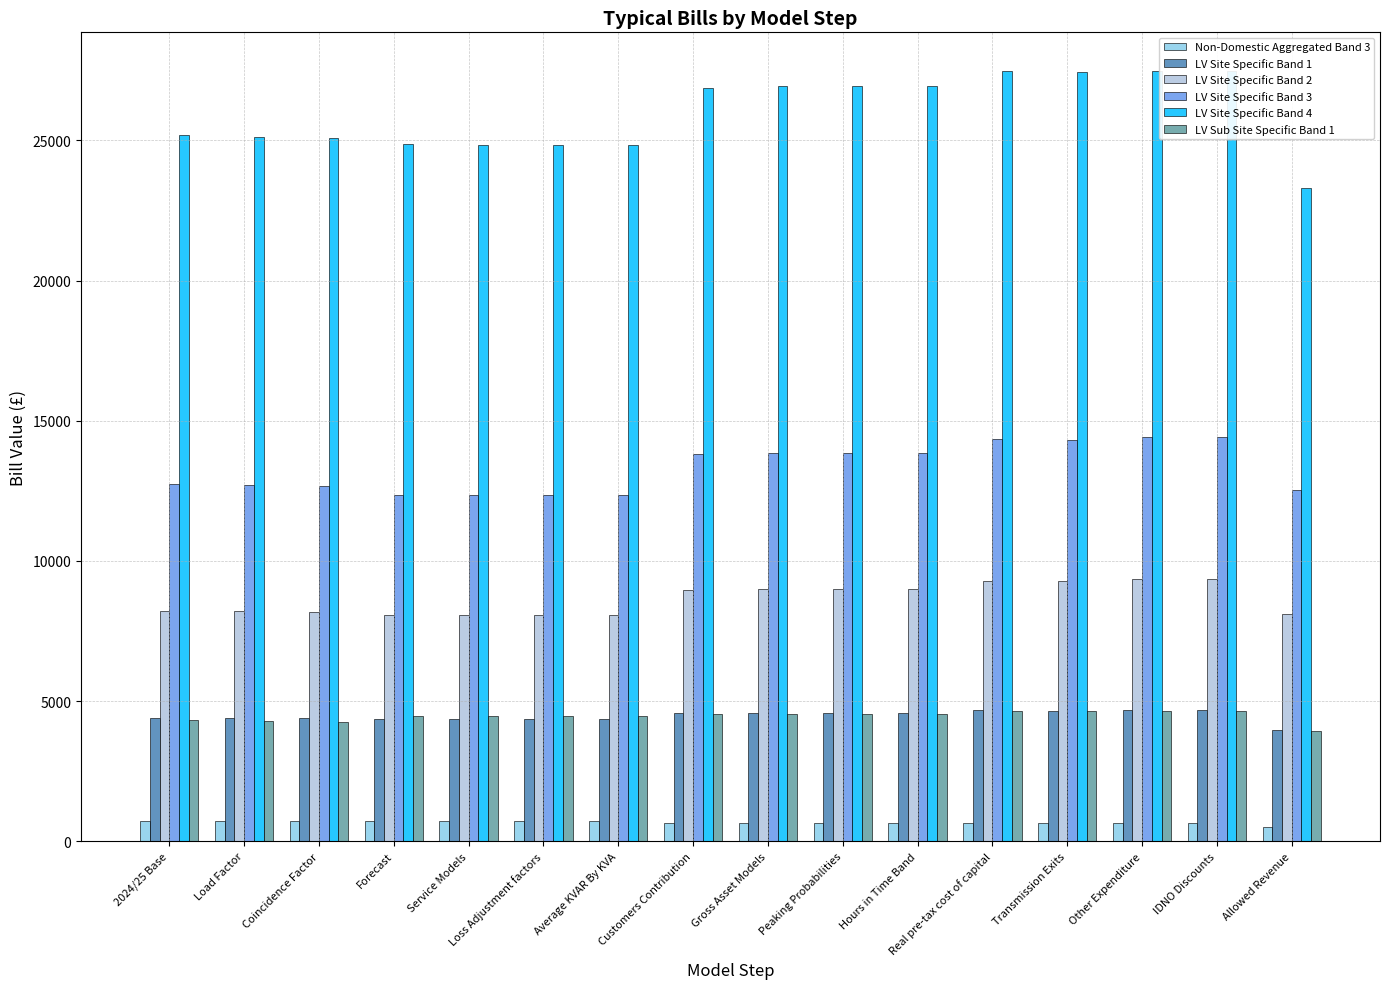

Reading left to right, list all the values displayed in this chart.

Non-Domestic Aggregated Band 3: 734.4	738.8	735.8	708.8	708.8	708.8	708.9	657.2	656.4	659.2	659.2	645.1	645.3	639.7	639.7	512.8
LV Site Specific Band 1: 4402.1	4390.2	4381.7	4373.5	4371.5	4371.5	4370.2	4570.7	4579.0	4581.1	4581.2	4667.7	4665.5	4678.2	4678.3	3973.8
LV Site Specific Band 2: 8227.3	8201.2	8185.0	8078.5	8073.6	8073.6	8071.6	8969.4	8994.5	8991.1	8991.2	9295.3	9292.4	9362.6	9362.7	8116.0
LV Site Specific Band 3: 12734.3	12692.8	12668.0	12355.3	12347.2	12347.2	12344.3	13816.2	13856.0	13855.3	13855.4	14332.3	14324.8	14431.8	14431.6	12512.4
LV Site Specific Band 4: 25199.4	25117.6	25068.0	24864.6	24848.8	24848.8	24843.1	26865.4	26920.9	26930.7	26931.0	27463.0	27433.4	27477.8	27477.9	23306.6
LV Sub Site Specific Band 1: 4316.7	4297.9	4267.2	4462.3	4459.3	4459.3	4457.5	4524.7	4531.7	4550.7	4550.8	4631.0	4631.5	4640.3	4642.8	3938.3